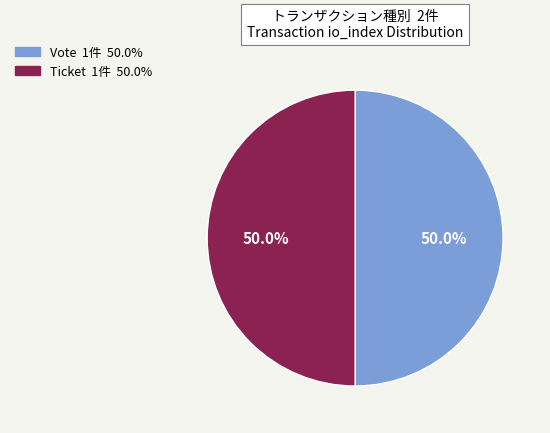

How many segments does this pie chart have?

2